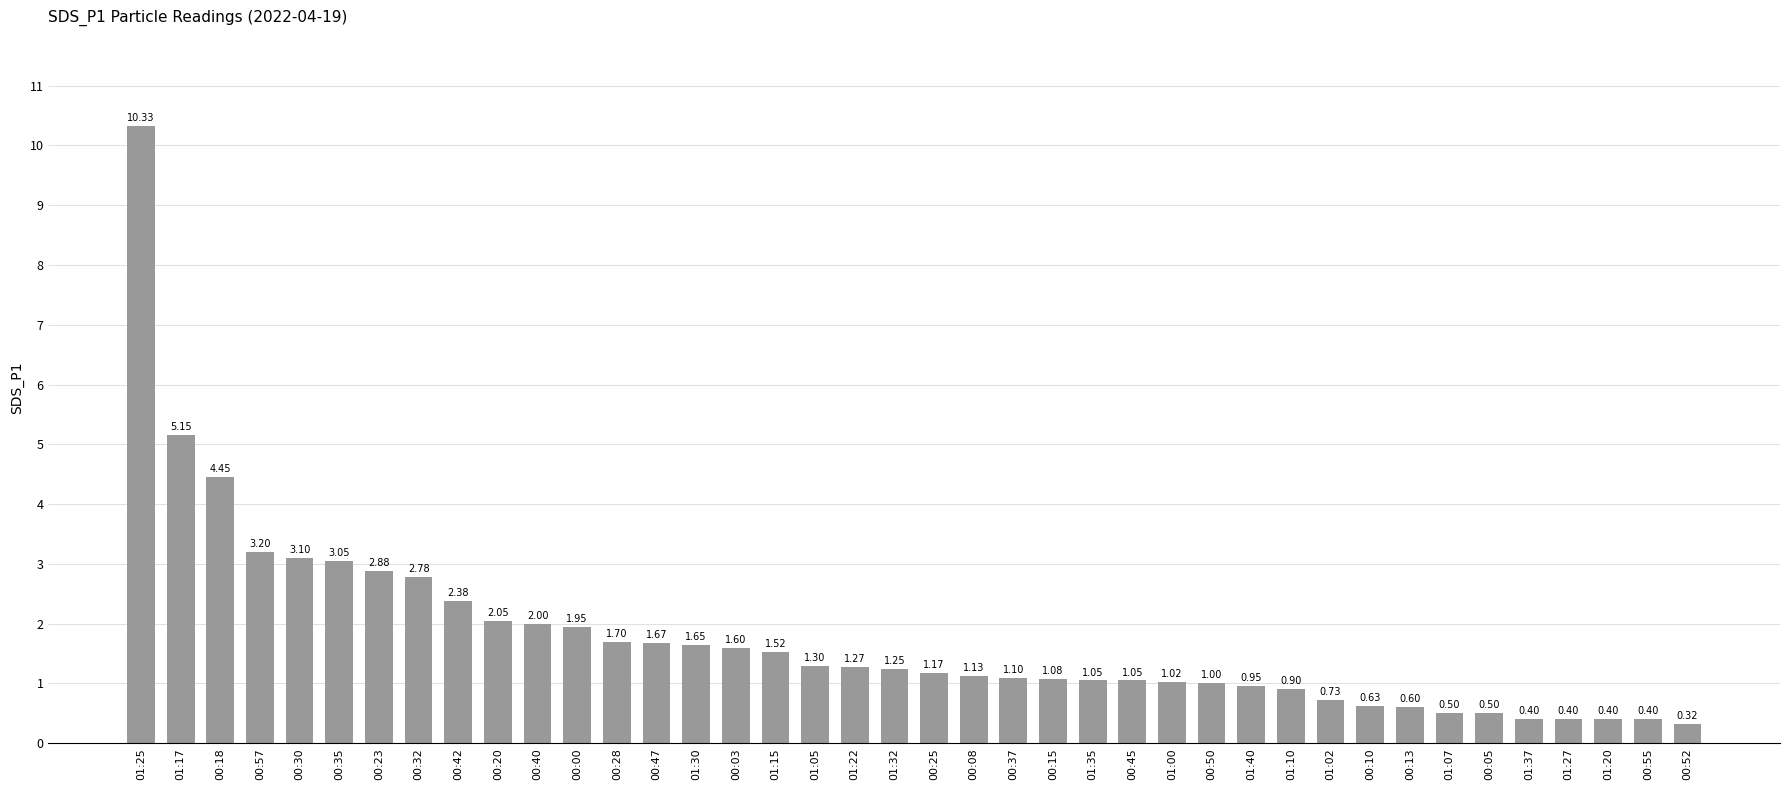

Which has a higher value, 00:45 or 00:30?

00:30